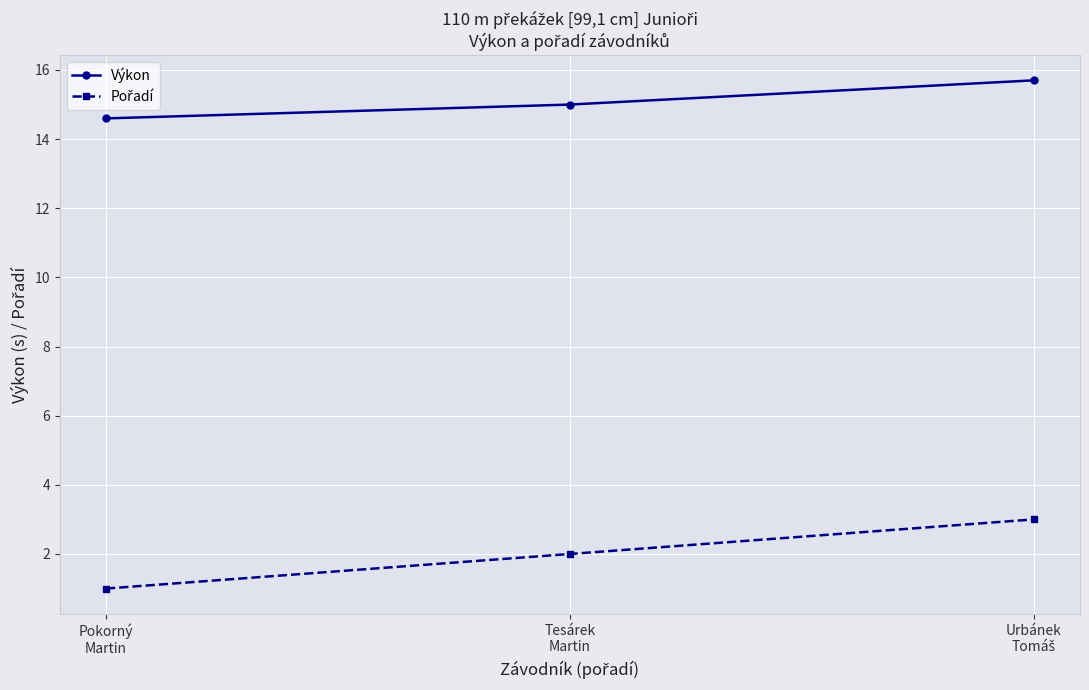

Where is Výkon nearest to the value 15?

Tesárek
Martin